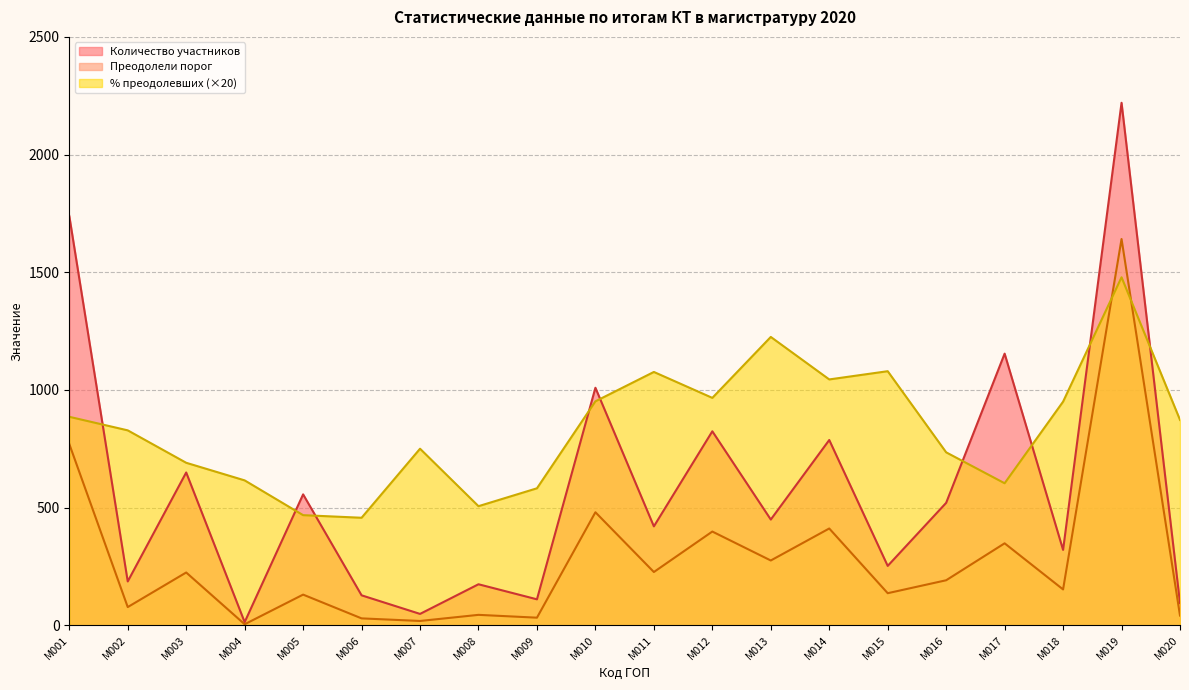

How many values in the Преодолели порог series are below 191?

10